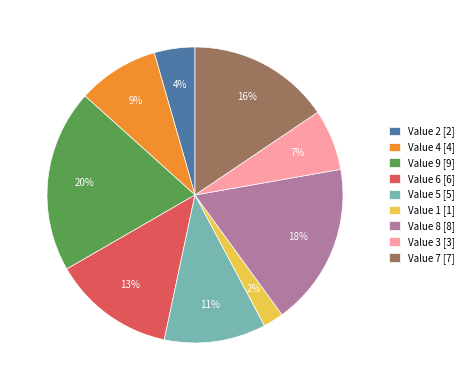

To the nearest percent, what is the difference between the largest and smallest slice percentages?

18%